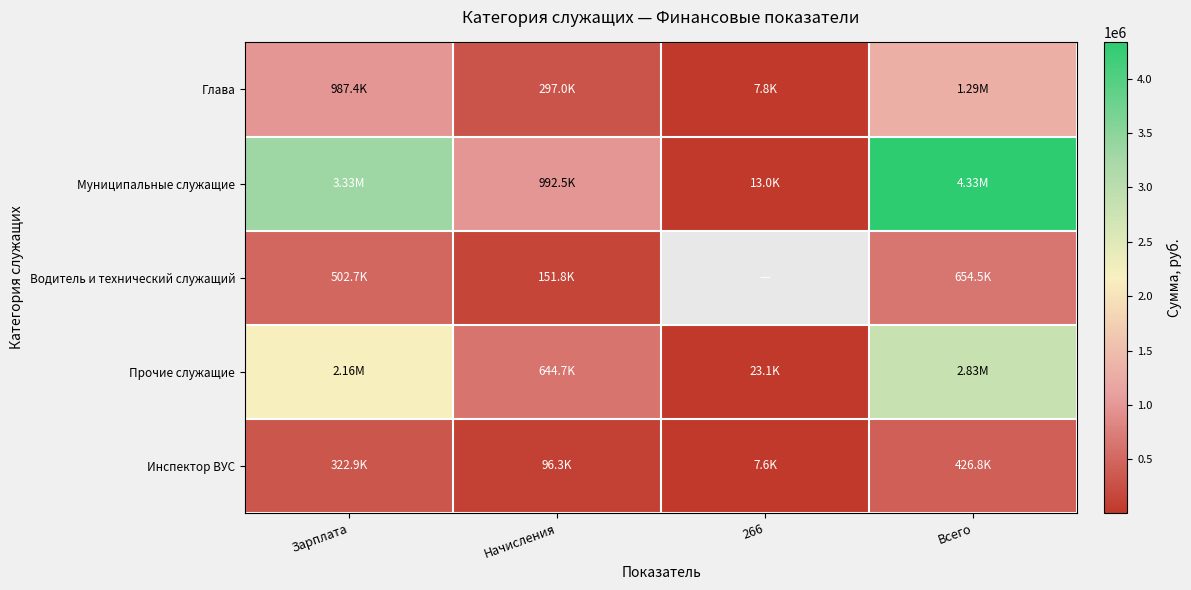

Where does the Прочие служащие series first go above 2159742?

Зарплата